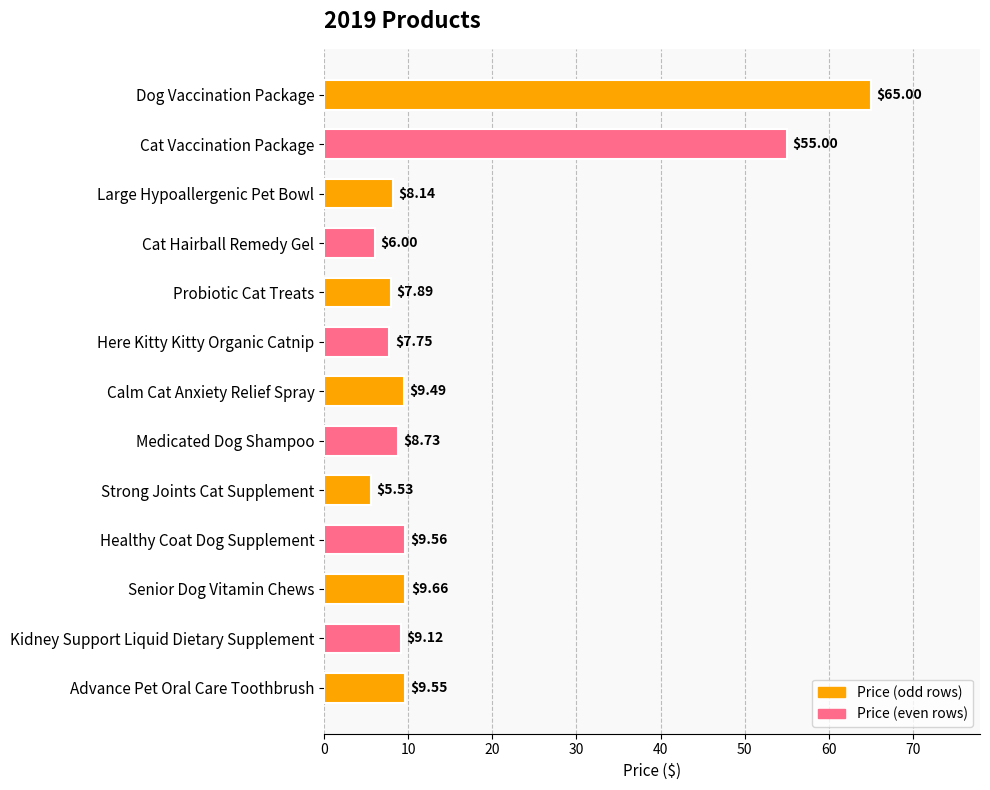

List the labels in order of value, smallest first.

Strong Joints Cat Supplement, Cat Hairball Remedy Gel, Here Kitty Kitty Organic Catnip, Probiotic Cat Treats, Large Hypoallergenic Pet Bowl, Medicated Dog Shampoo, Kidney Support Liquid Dietary Supplement, Calm Cat Anxiety Relief Spray, Advance Pet Oral Care Toothbrush, Healthy Coat Dog Supplement, Senior Dog Vitamin Chews, Cat Vaccination Package, Dog Vaccination Package